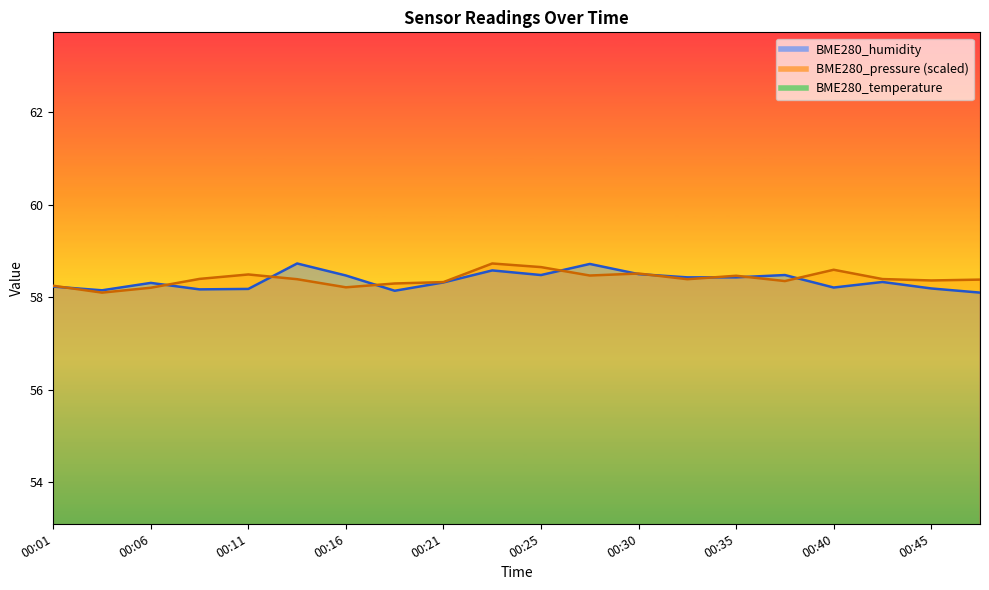

Which category has the highest value in the BME280_pressure series?

00:23